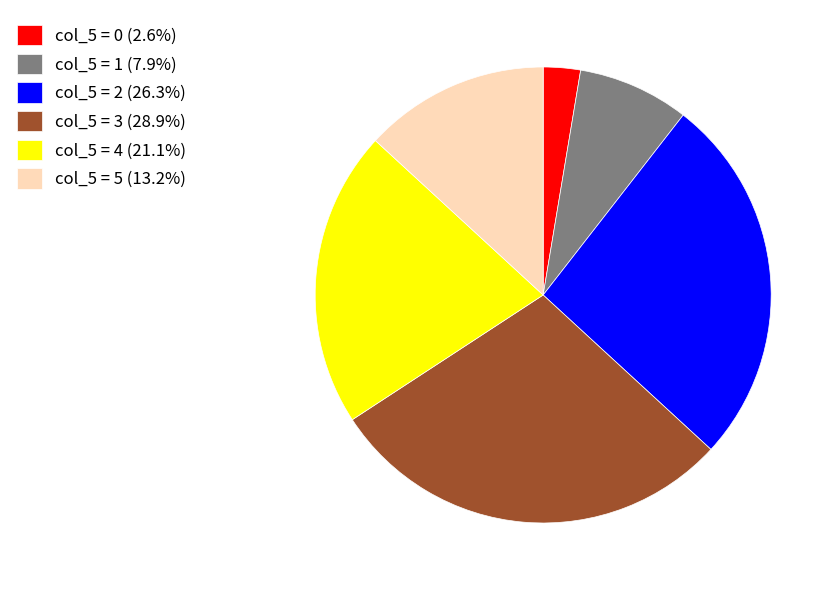

Is the sum of col_5 = 2 (26.3%) and col_5 = 4 (21.1%) greater than half?

No